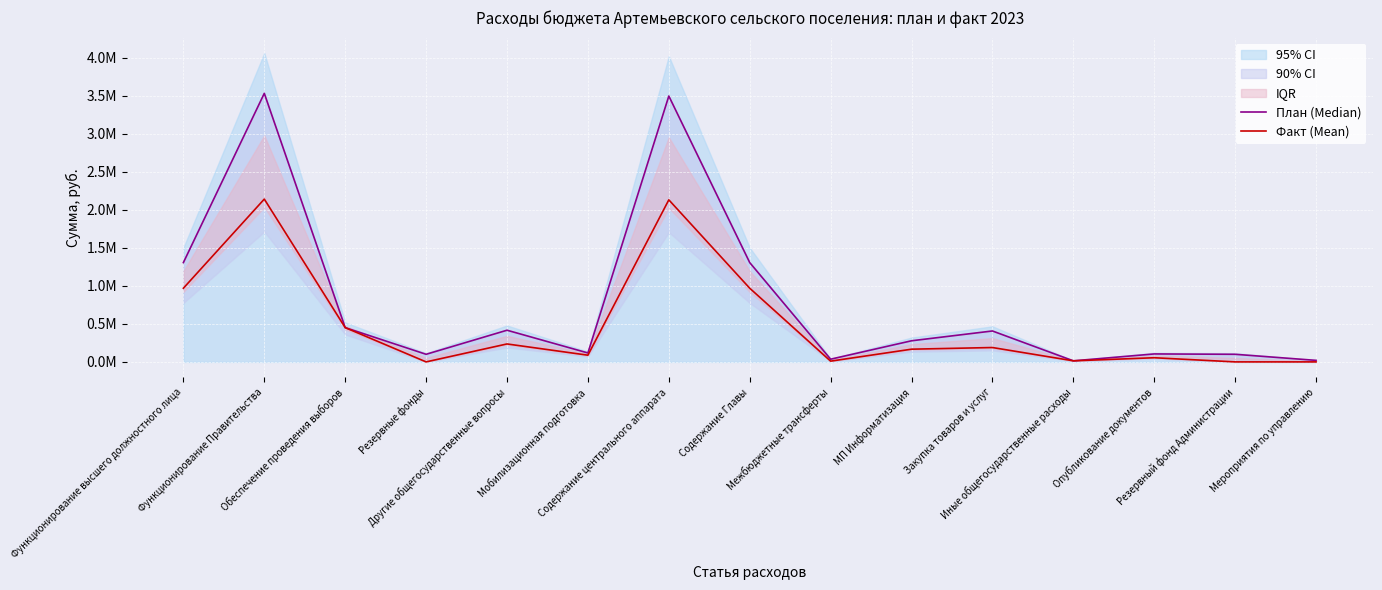

What is the difference between the Факт (Mean) values at Мероприятия по управлению and Межбюджетные трансферты?

9803.0